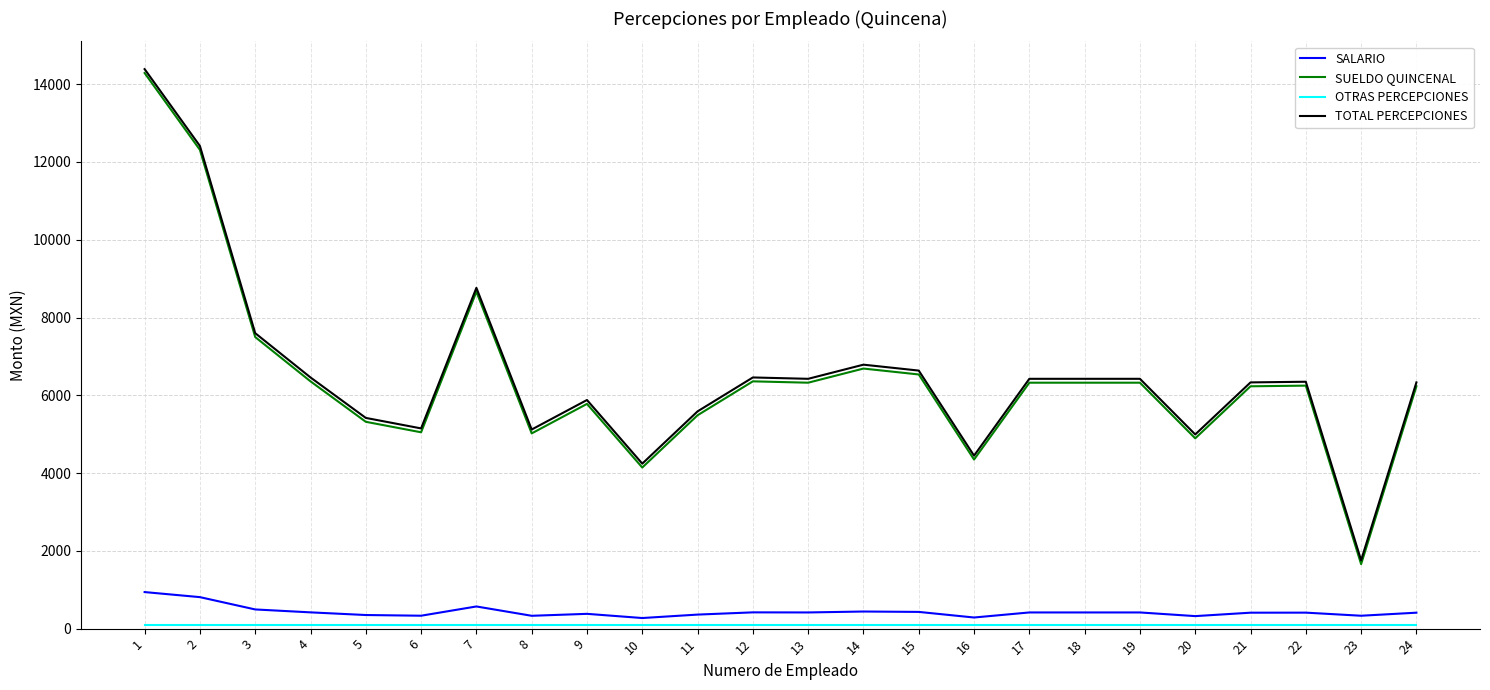

What is the maximum value for SALARIO?

940.0